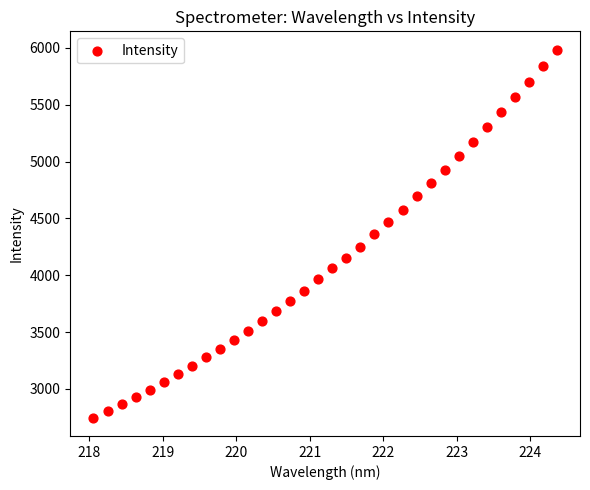

What is the range of X values (max minus min)?

6.3